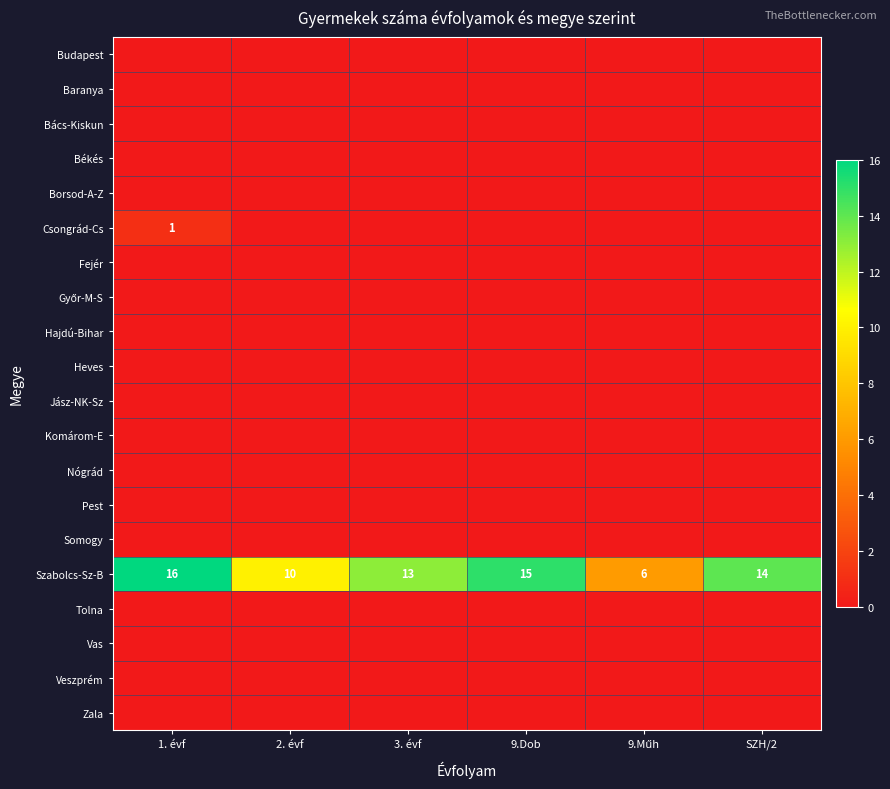

What is the sum of all Szabolcs-Sz-B values?

74